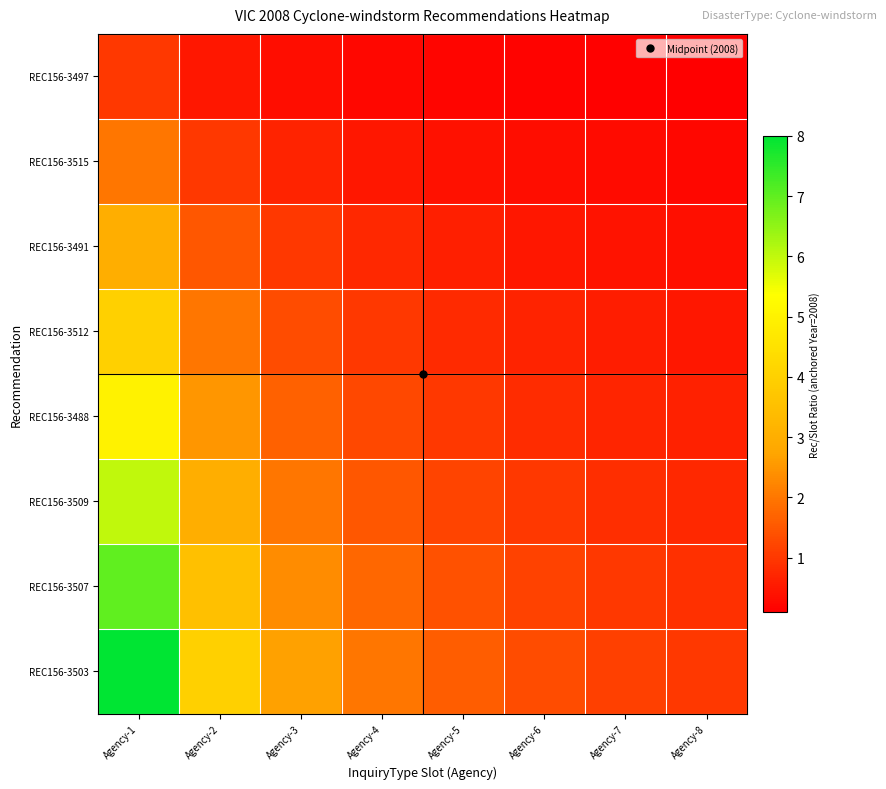

At Agency-8, list the series in order from largest to smallest.

REC156-3503, REC156-3507, REC156-3509, REC156-3488, REC156-3512, REC156-3491, REC156-3515, REC156-3497